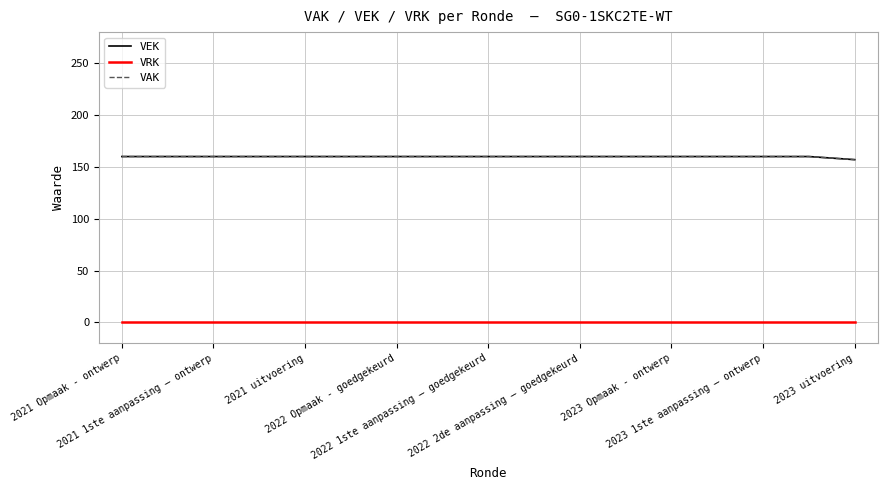

Is this an area chart (filled region under the line)?

No